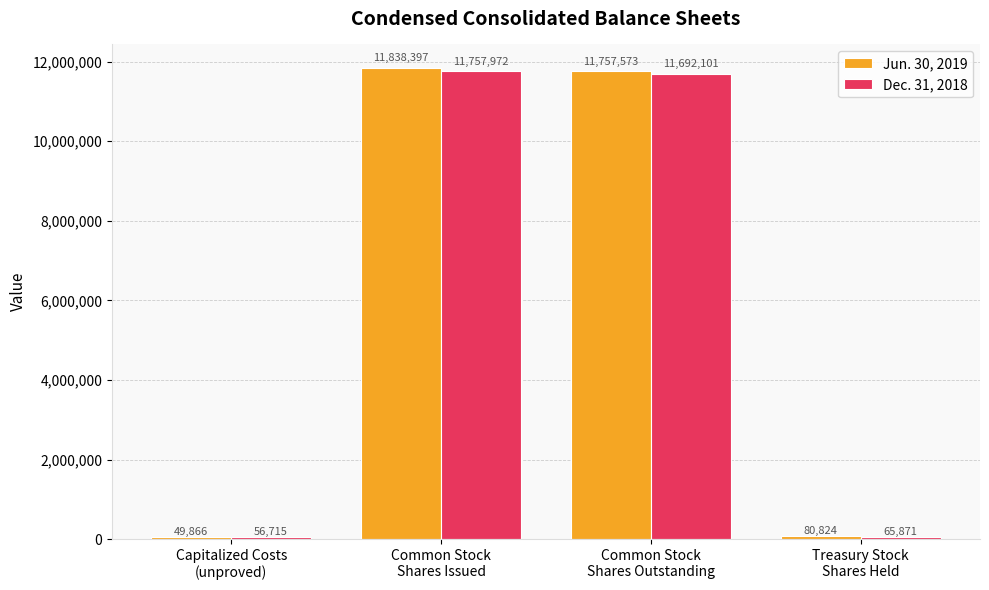

Which series has the widest spread of values?

Jun. 30, 2019